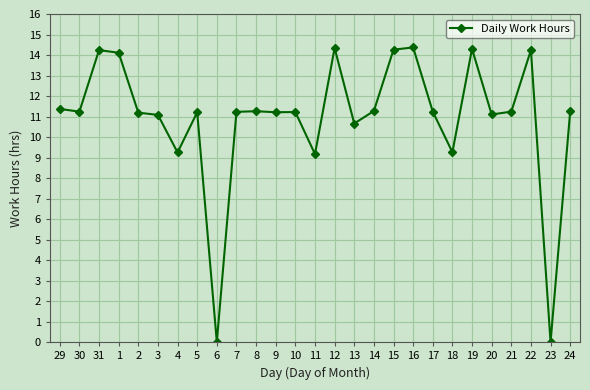

What is the value of the 21st point from the left?

9.3